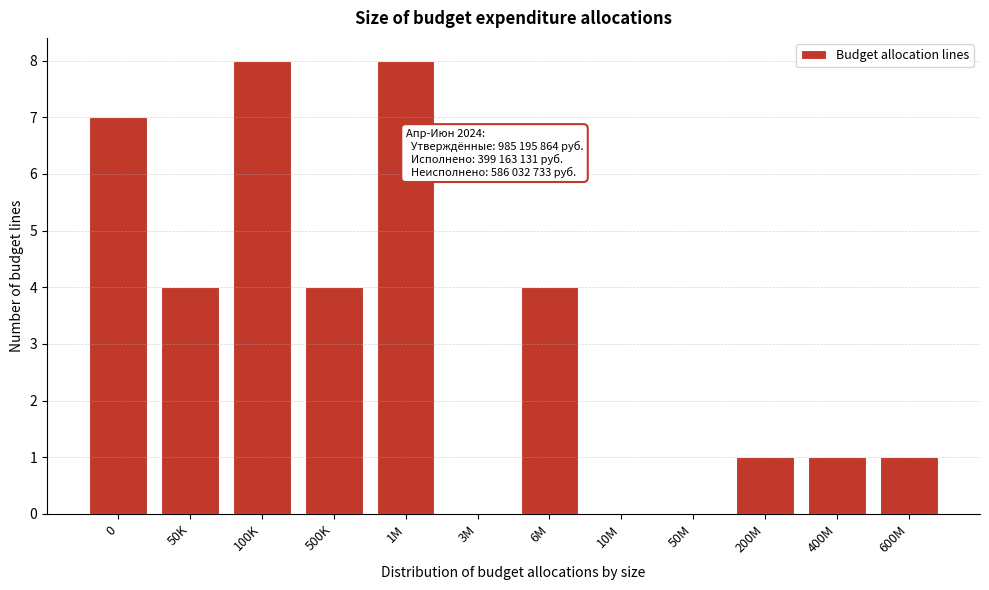

Reading left to right, transcribe all the data shown in this chart.

0=7	50K=4	100K=8	500K=4	1M=8	3M=0	6M=4	10M=0	50M=0	200M=1	400M=1	600M=1